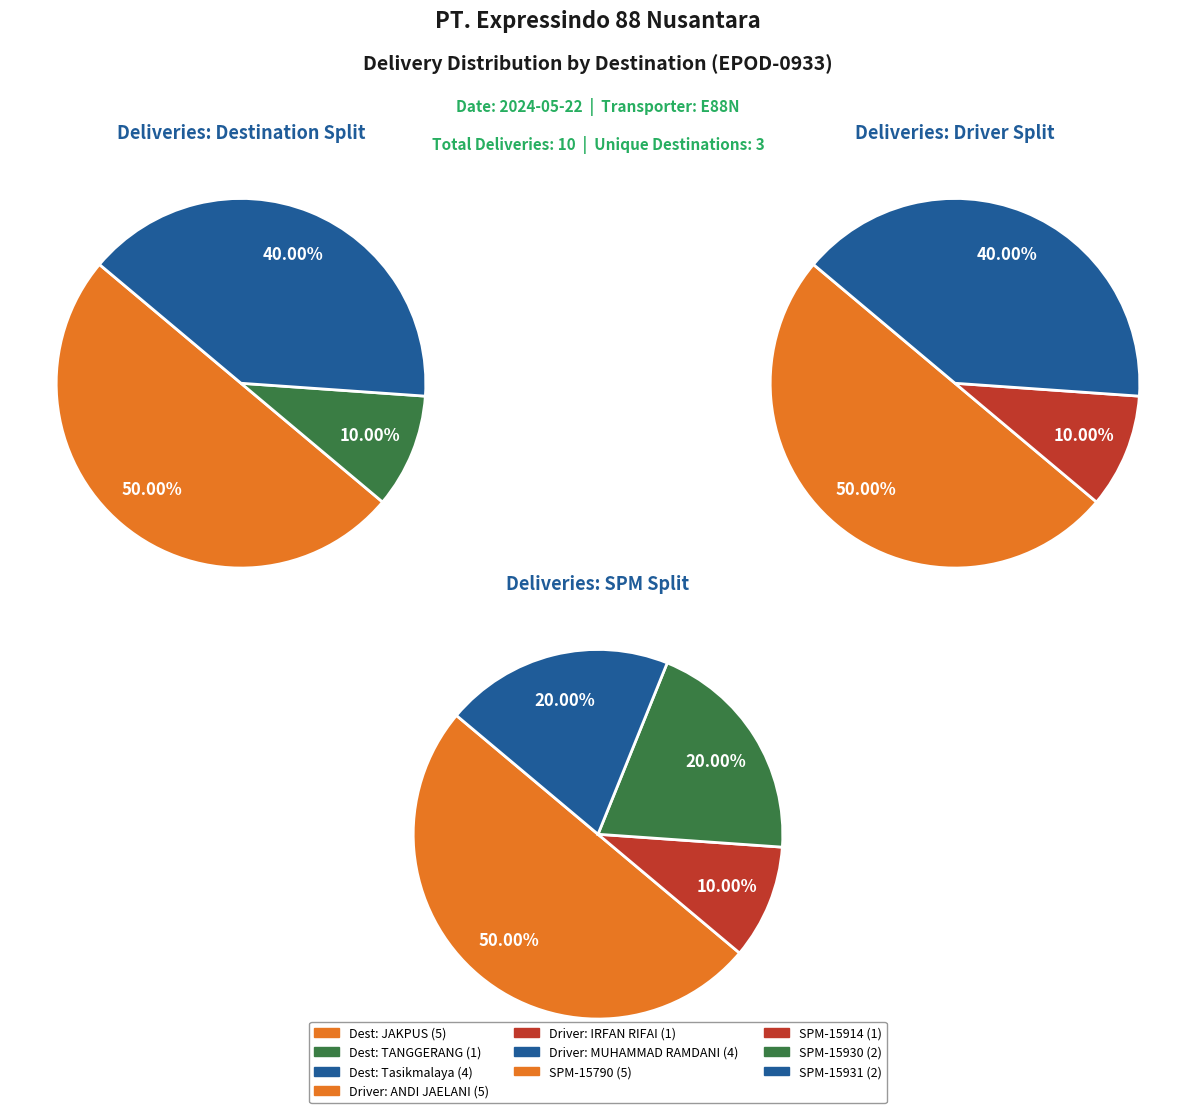

Is there a majority slice in this chart?

No